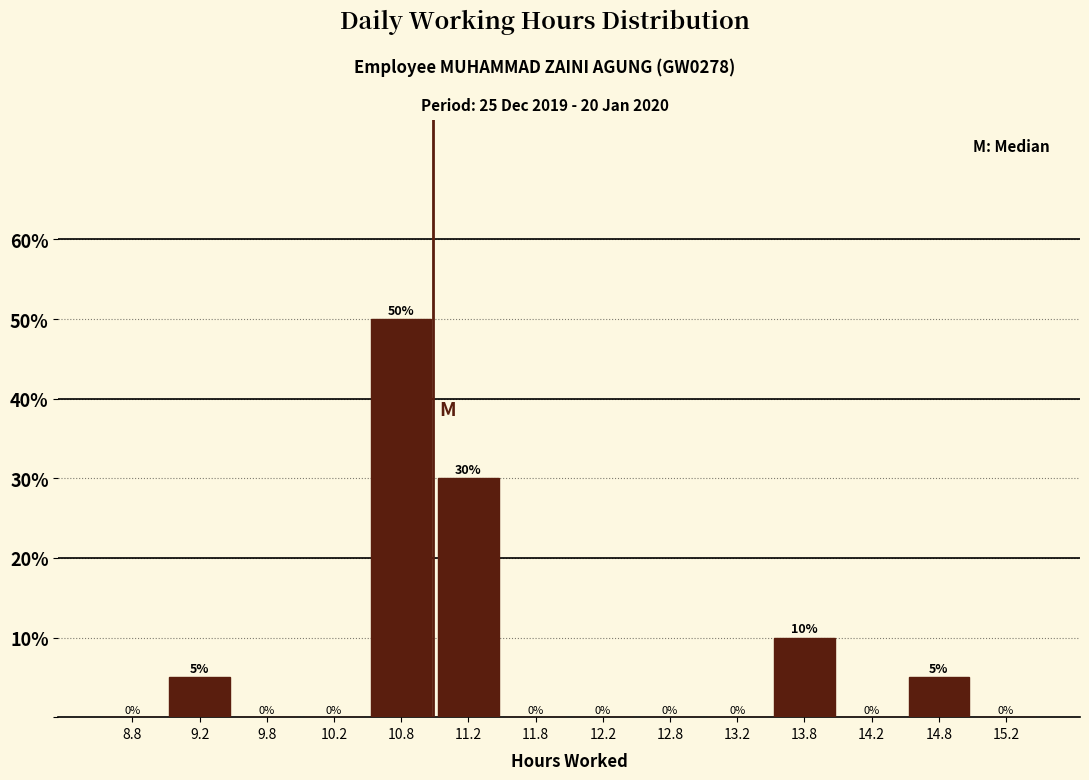

Which range on the x-axis has the tallest bar?

10.5 to 11.0